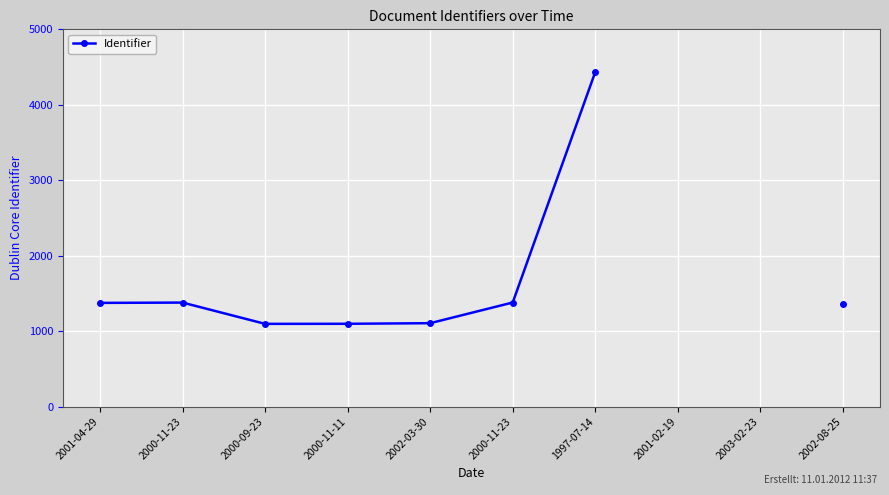

Which category has the lowest value across all series?

2000-09-23